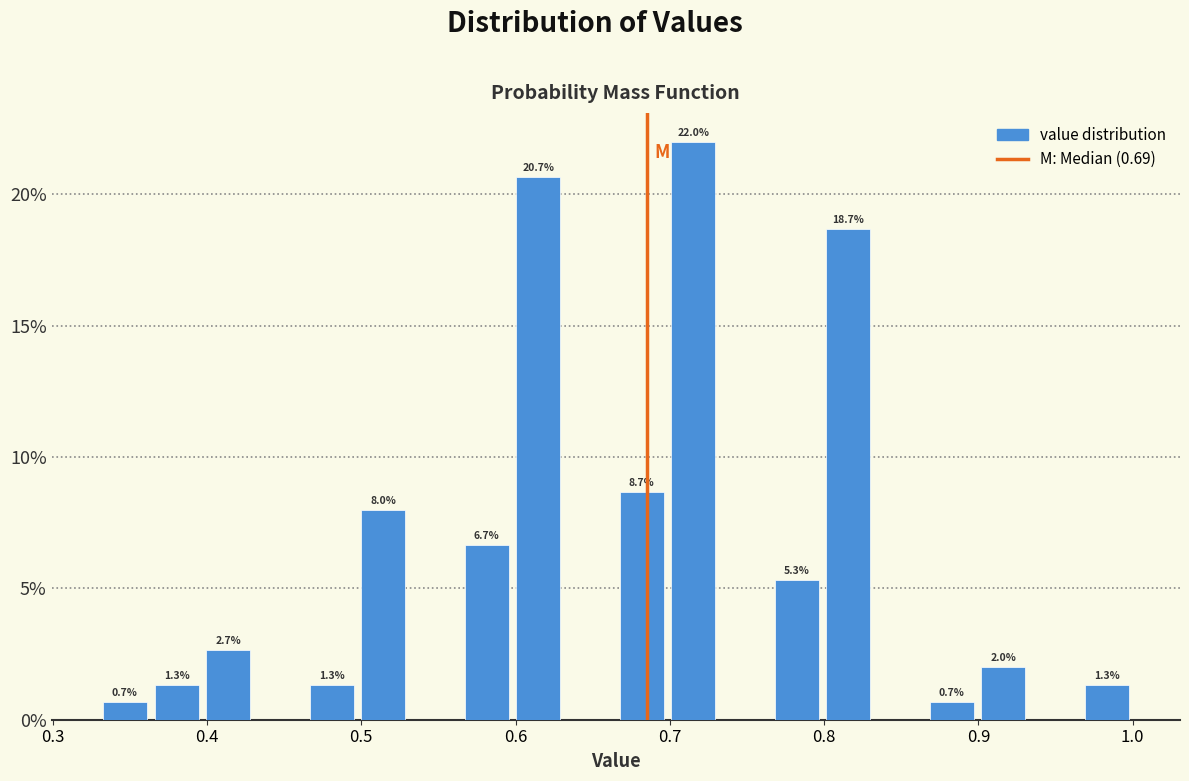

Read against the x-axis, roughly where is the centre of the tallest bar?

0.72